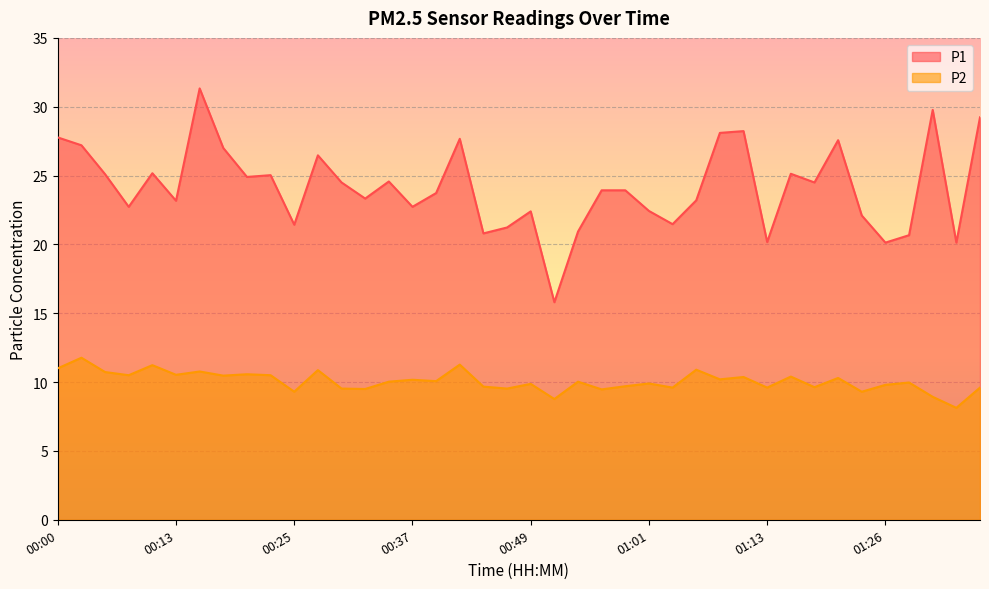

True or false: P1 and P2 intersect in this chart.

False